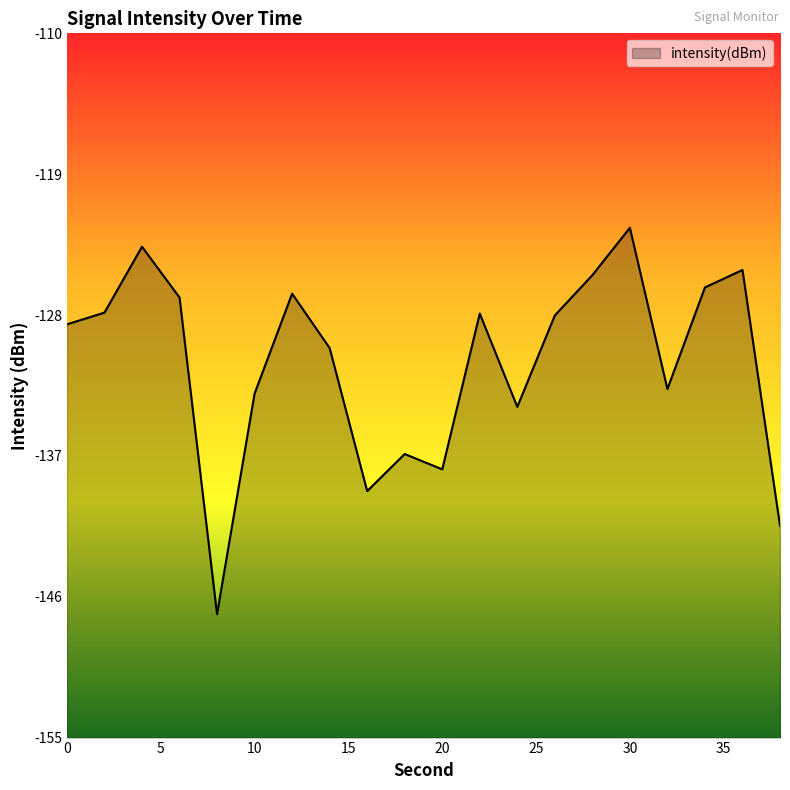

List the labels in order of value, largest first.

30, 4, 36, 28, 34, 12, 6, 2, 22, 26, 0, 14, 32, 10, 24, 18, 20, 16, 38, 8